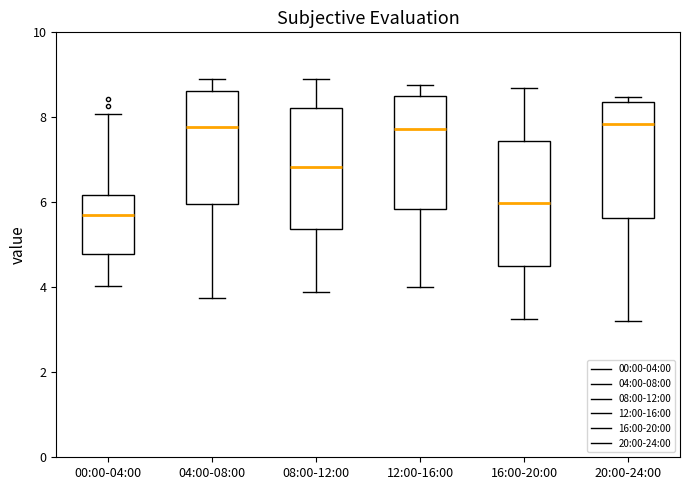

Where is the lower edge of the box for 16:00-20:00 on the y-axis? The values are not printed on the chart, so give them approximately, as read against the axis.

4.6